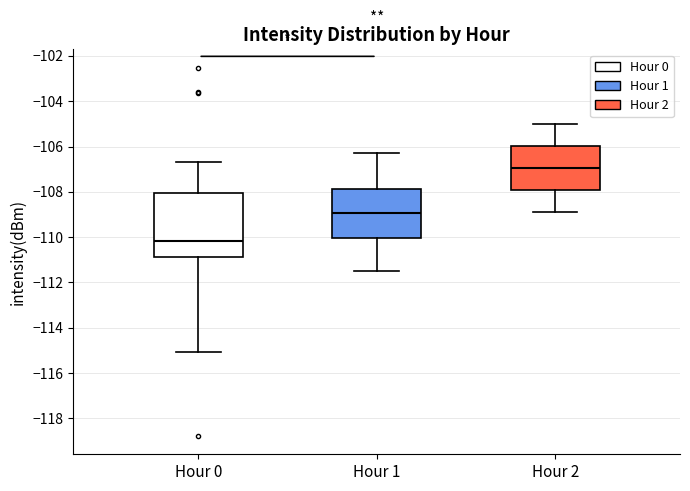

Where does the median line of the box for Hour 1 sit on the y-axis? The values are not printed on the chart, so give them approximately, as read against the axis.

-109.0